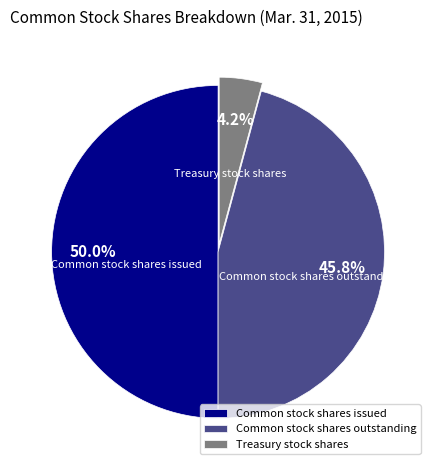

To the nearest percent, what portion does Treasury stock shares represent?

4%